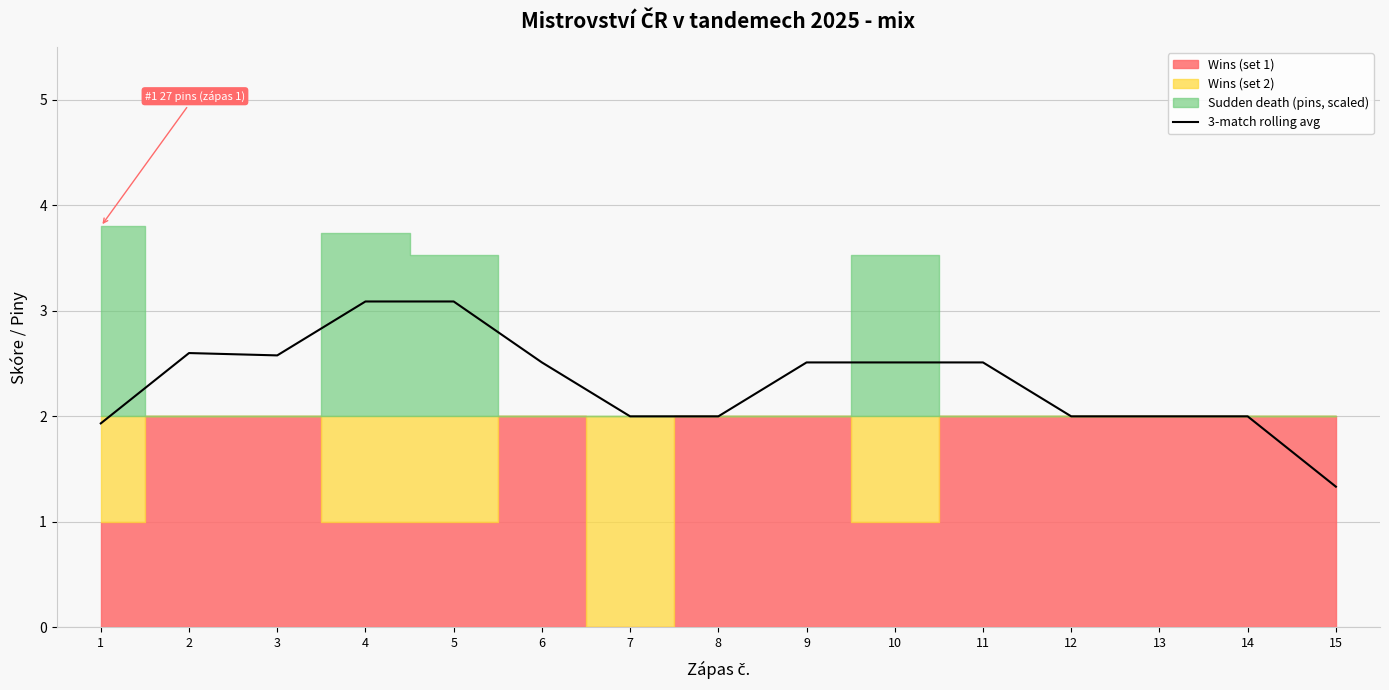

What is the value of the 7th point from the left?

2.0